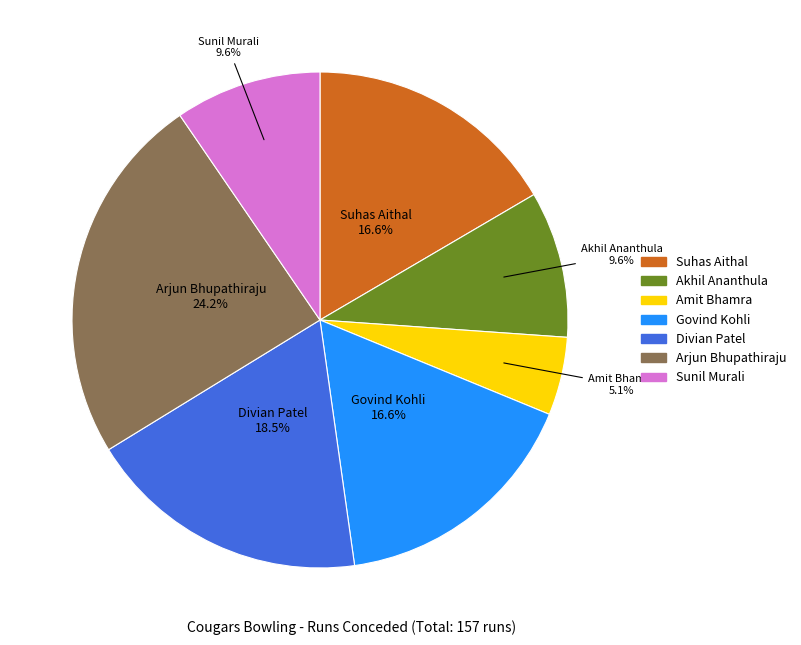

To the nearest percent, what portion does Akhil Ananthula represent?

10%